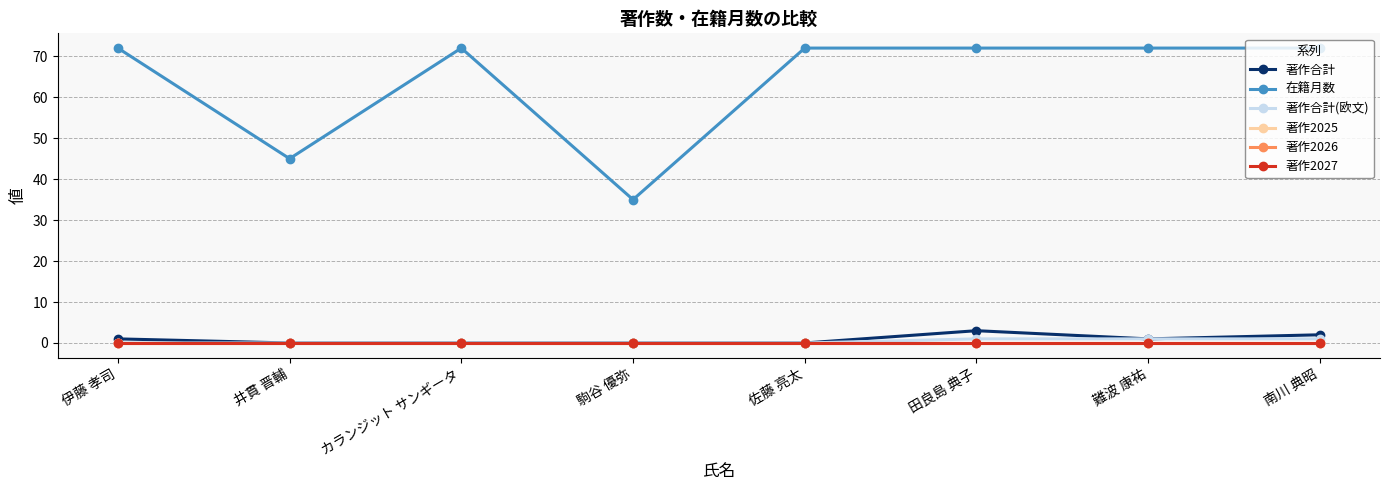

Does the chart have visible grid lines?

Yes